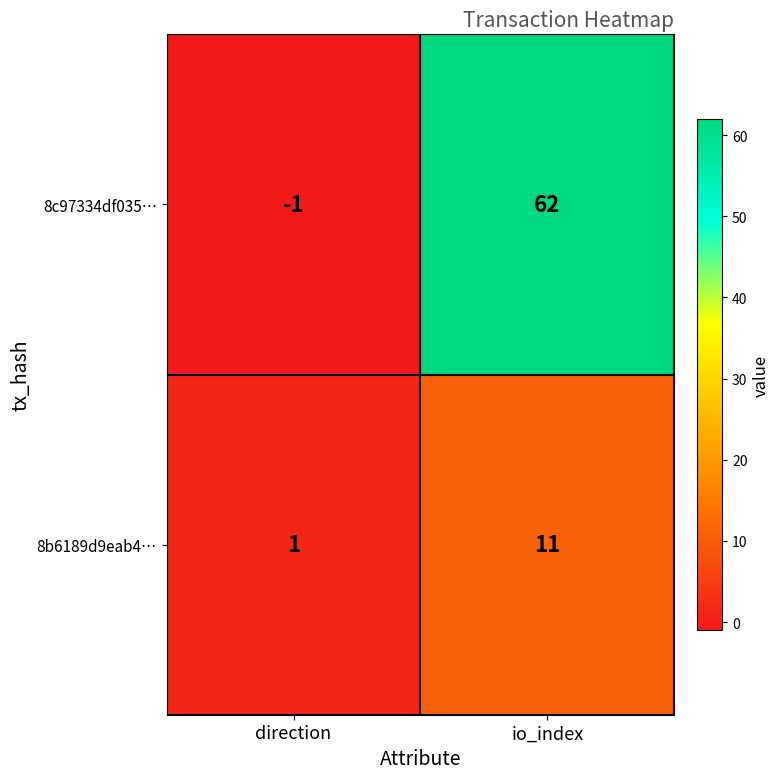

What is the total value across all series at io_index?

73